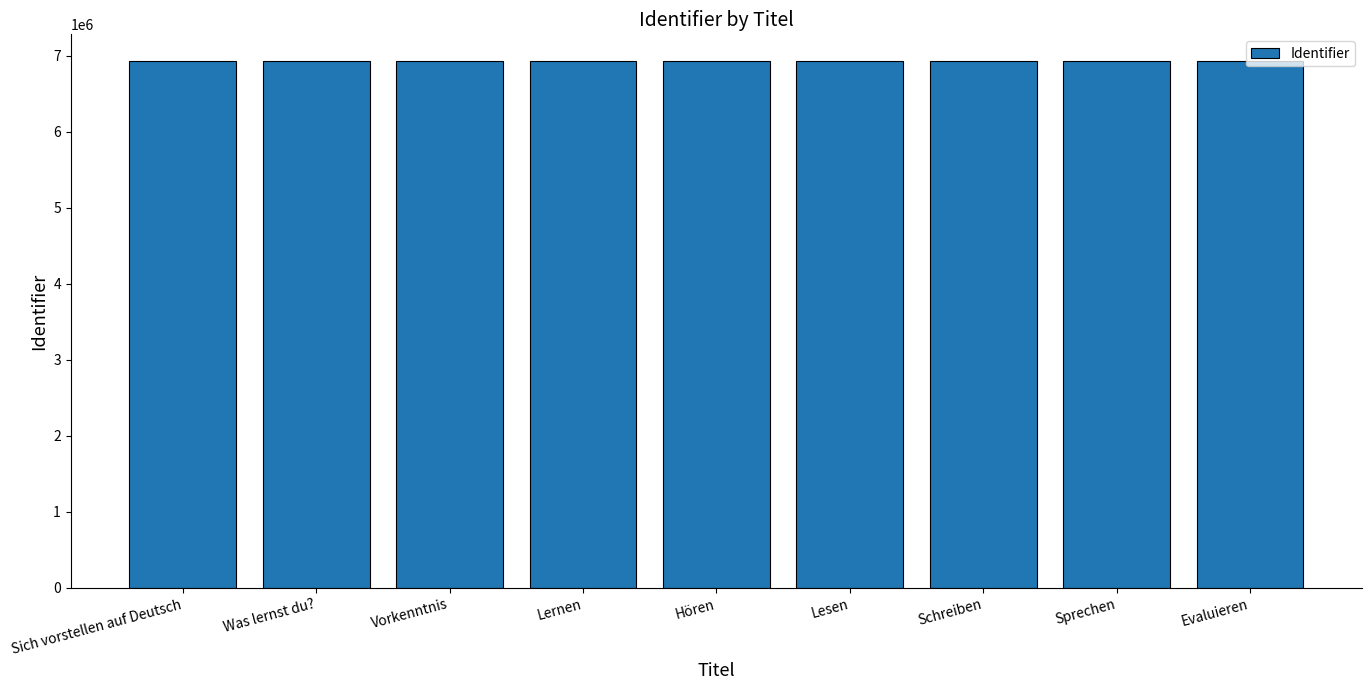

What is the ratio of the value at Sich vorstellen auf Deutsch to the value at Sprechen?

1.0